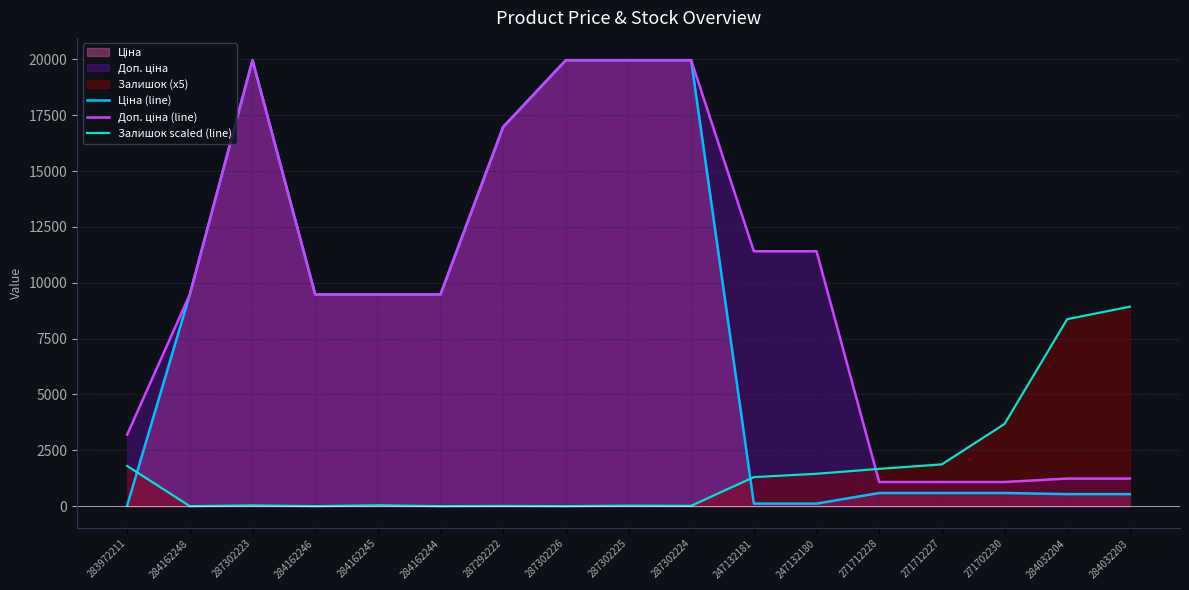

How many series are shown in this chart?

3